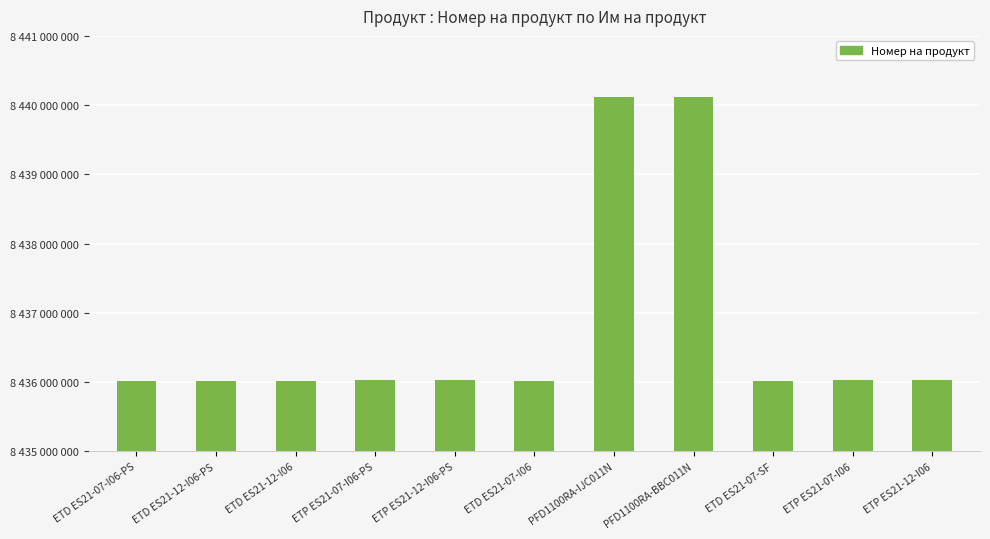

Between ETP ES21-07-I06 and ETP ES21-07-I06-PS, which is larger?

ETP ES21-07-I06